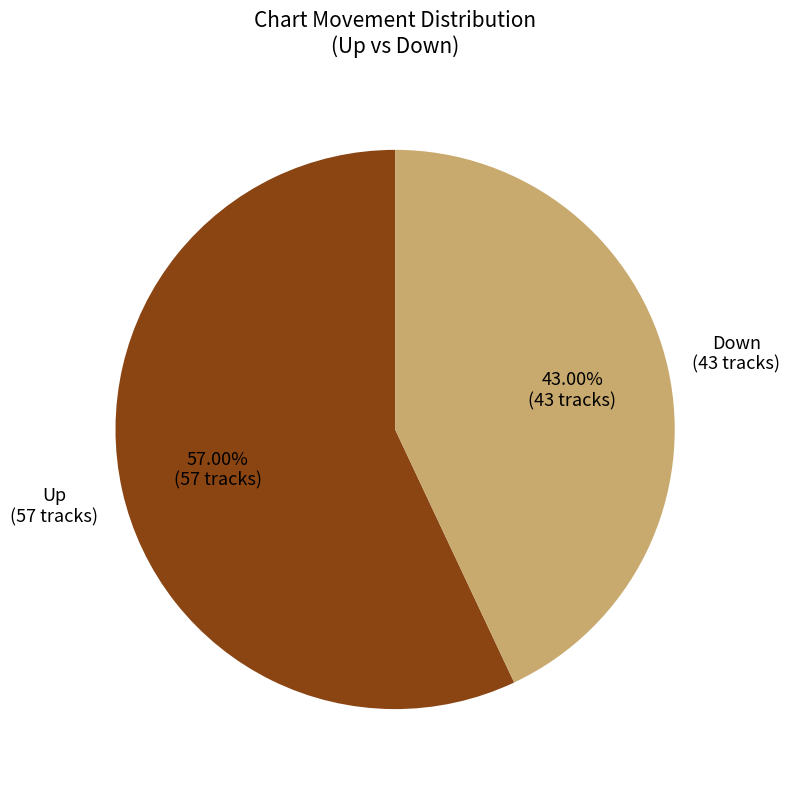

Is there a majority slice in this chart?

Yes